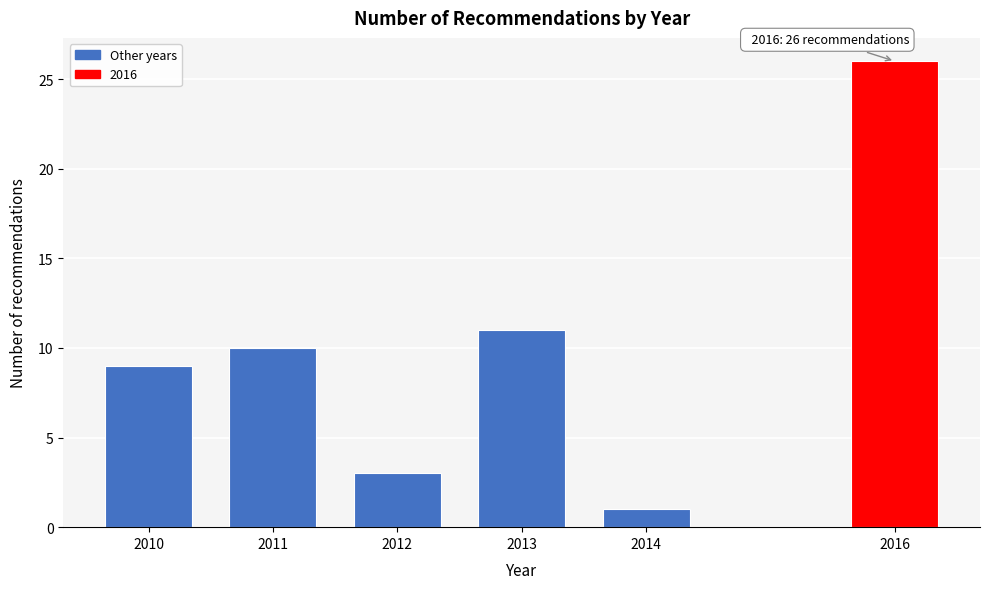

Reading left to right, extract all data points from this chart.

9	10	3	11	1	26